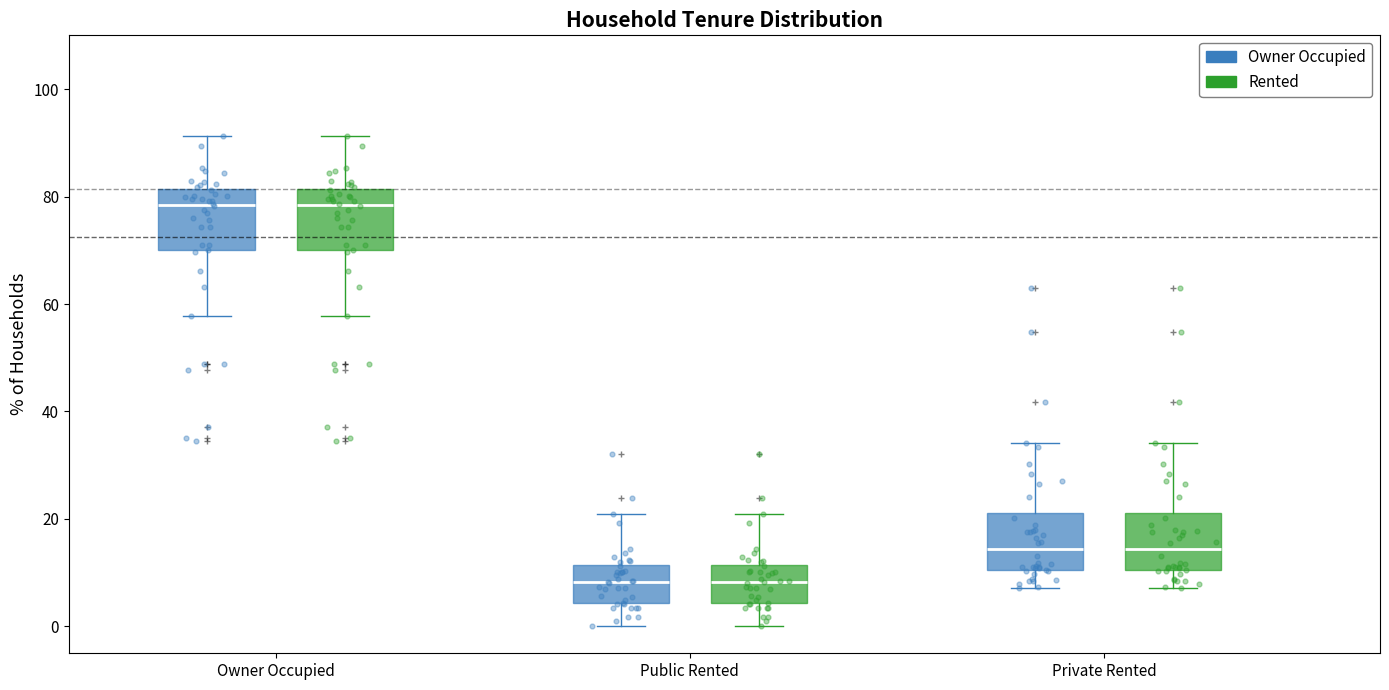

Reading left to right, transcribe this box plot: for each box, give where its median line is, the range the box spans, and where its two whiskers end, as read against the y-axis. The values are not printed on the chart, so give them approximately, as read against the axis.

Owner Occupied (Owner Occupied): median 78, box 70 to 82, whiskers 58 to 92
Owner Occupied (Rented): median 78, box 70 to 82, whiskers 58 to 92
Public Rented (Owner Occupied): median 8, box 4 to 12, whiskers 0 to 20
Public Rented (Rented): median 8, box 4 to 12, whiskers 0 to 20
Private Rented (Owner Occupied): median 14, box 10 to 22, whiskers 8 to 34
Private Rented (Rented): median 14, box 10 to 22, whiskers 8 to 34